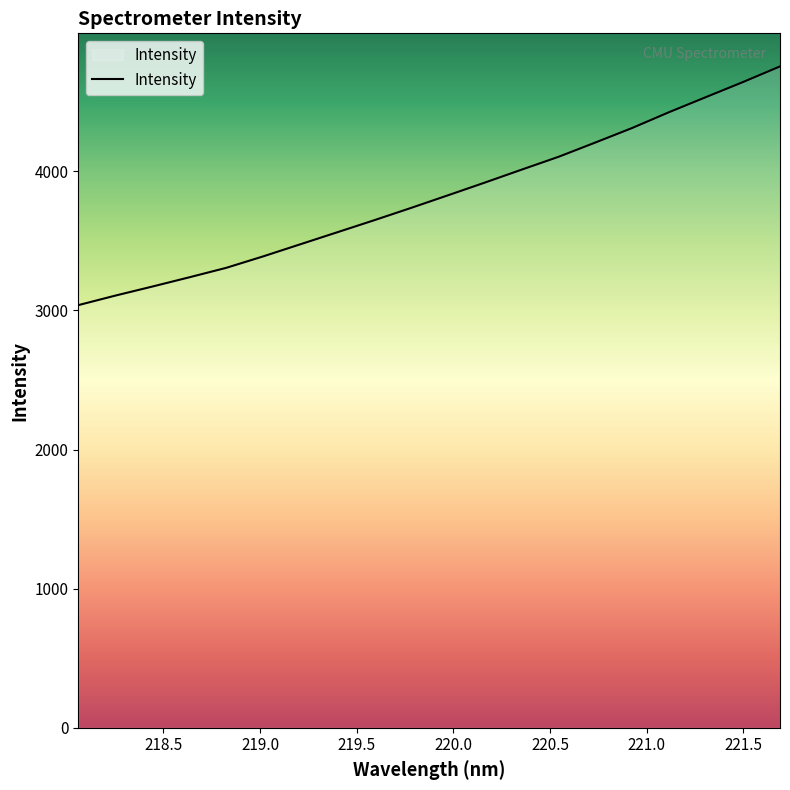

What is the difference between the maximum and minimum values?

1715.9